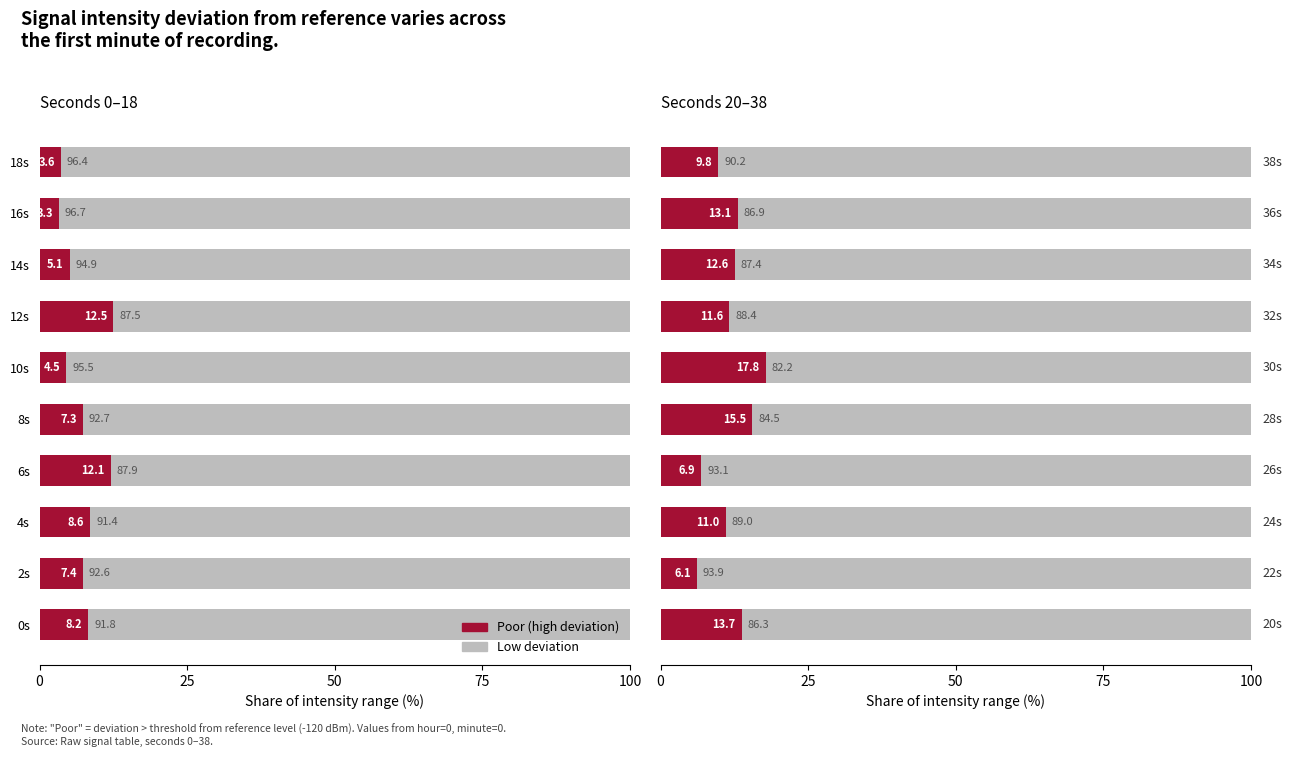

The Poor (high deviation) series shows 17.3 at 12s. True or false?

False